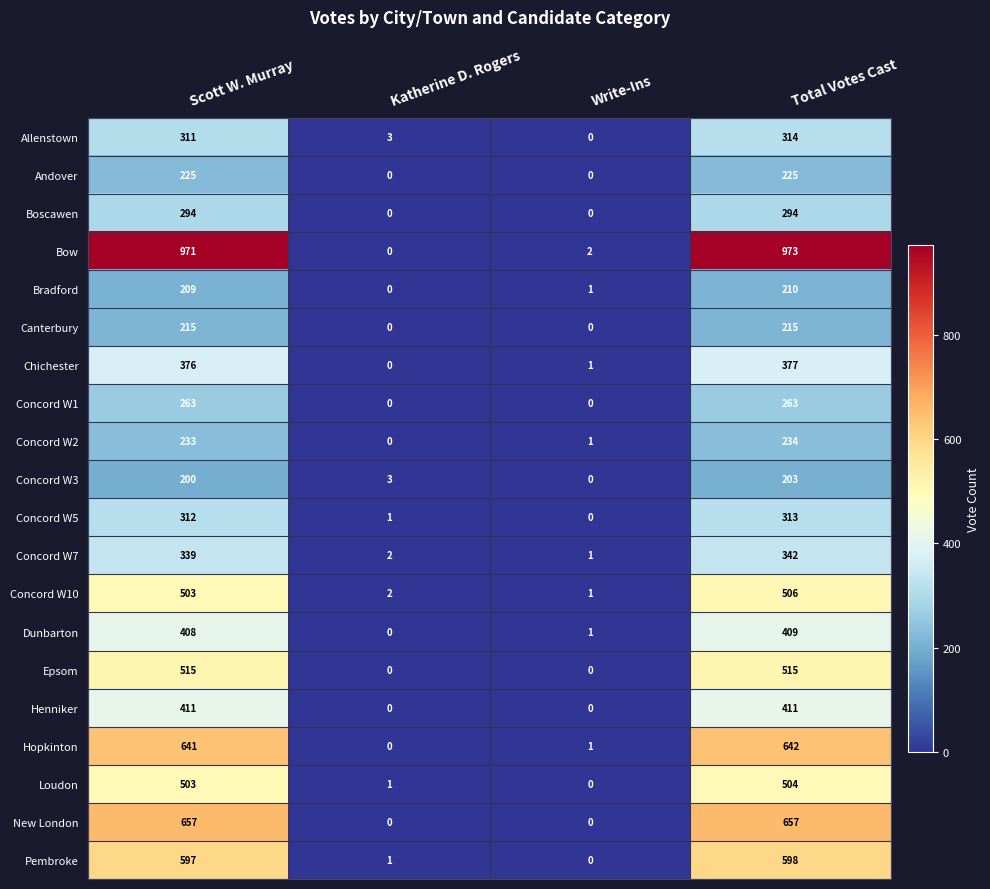

Which category has the highest value across all series?

Total Votes Cast